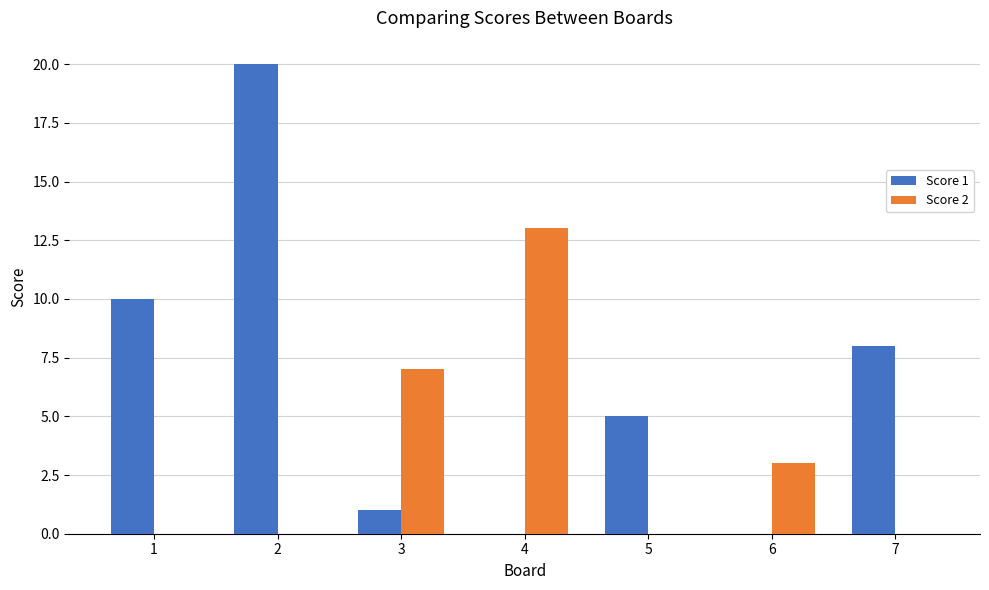

Where does the Score 1 series first go above 5?

1